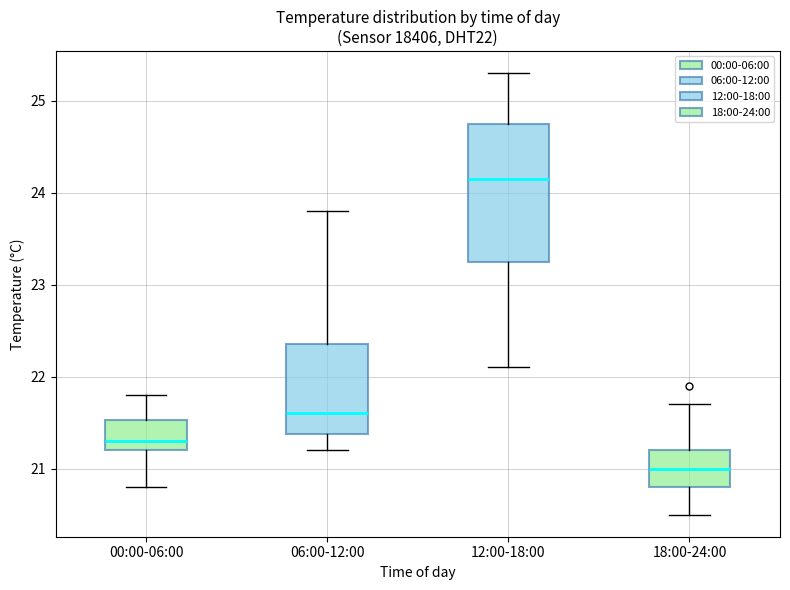

Where does the lower whisker of the box for 06:00-12:00 end on the y-axis? The values are not printed on the chart, so give them approximately, as read against the axis.

21.2